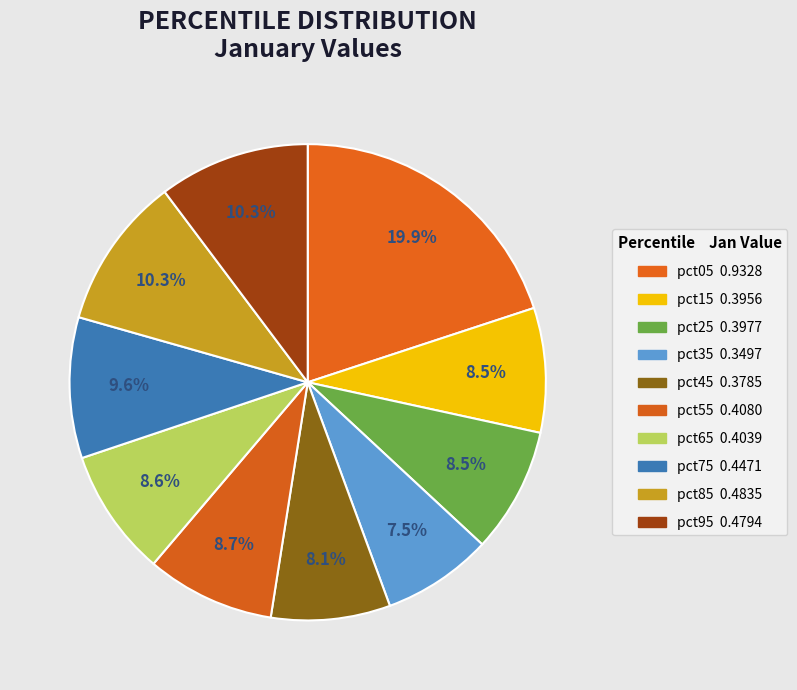

Which has a higher value, pct55 or pct85?

pct85